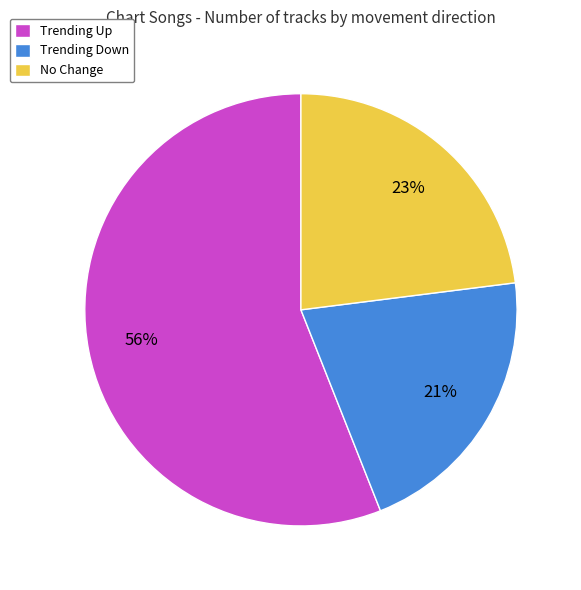

Combined, do No Change and Trending Down account for over 50%?

No